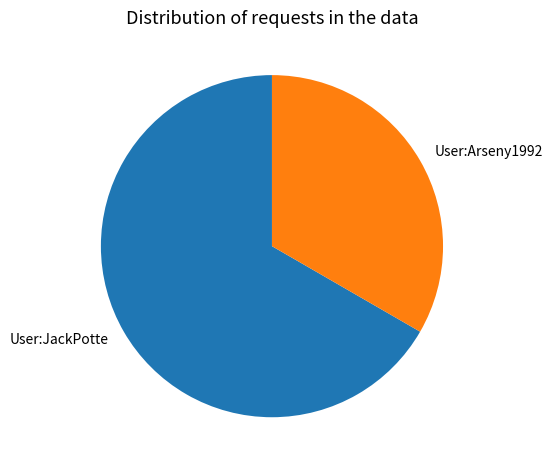

Which slice is the smallest?

User:Arseny1992